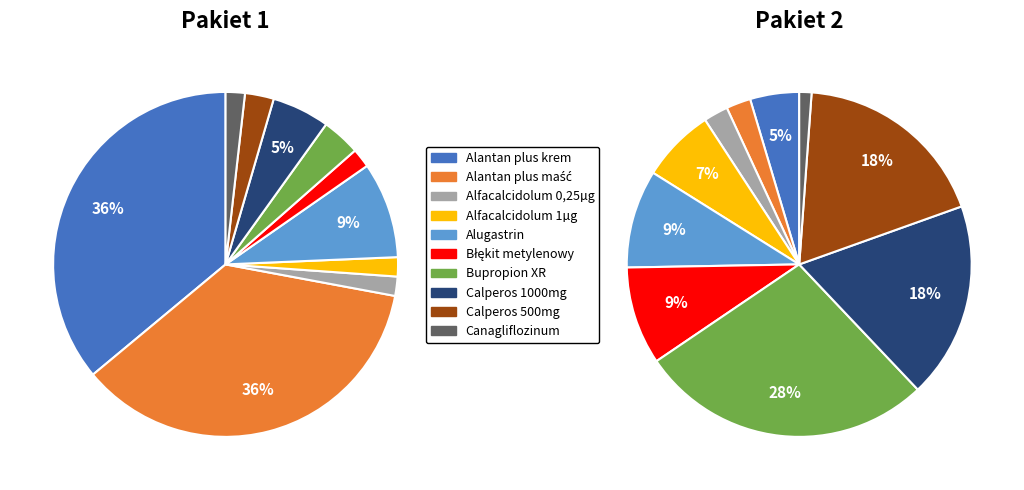

To the nearest percent, what is the difference between the largest and smallest slice percentages?

26%